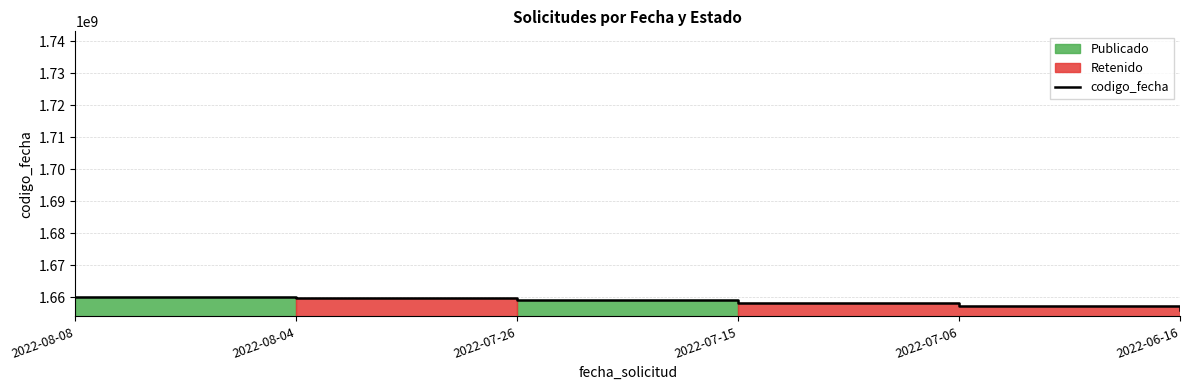

Reading right to left, what are all the values shown in this chart?

1655897973	1657279254	1658315081	1659034051	1659629014	1660031365